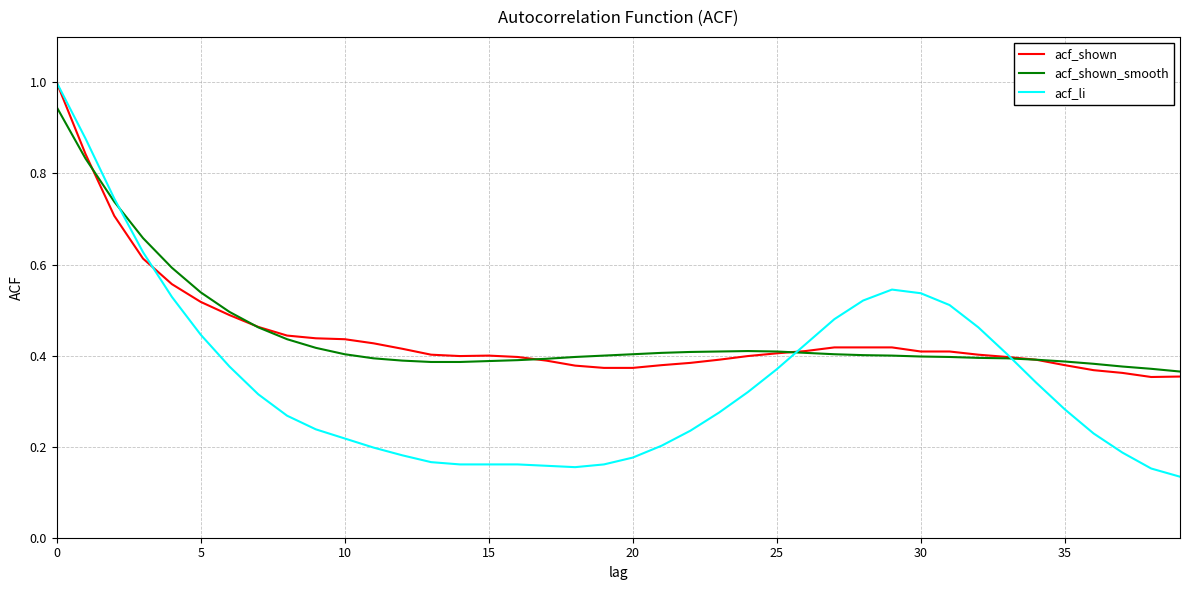

How many acf_li values are between 0 and 1?

40